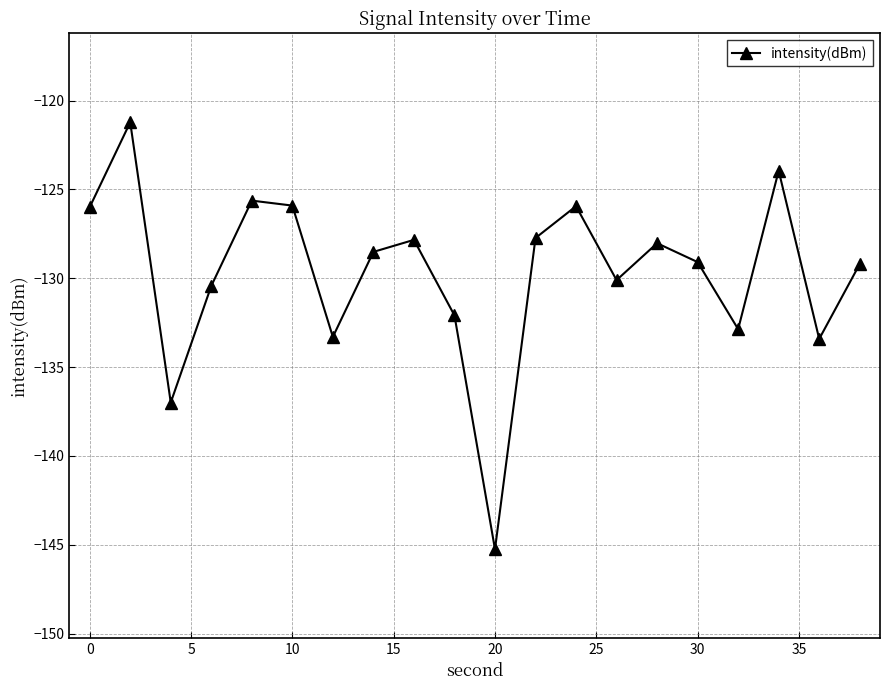

What is the sum of all values?

-2593.5